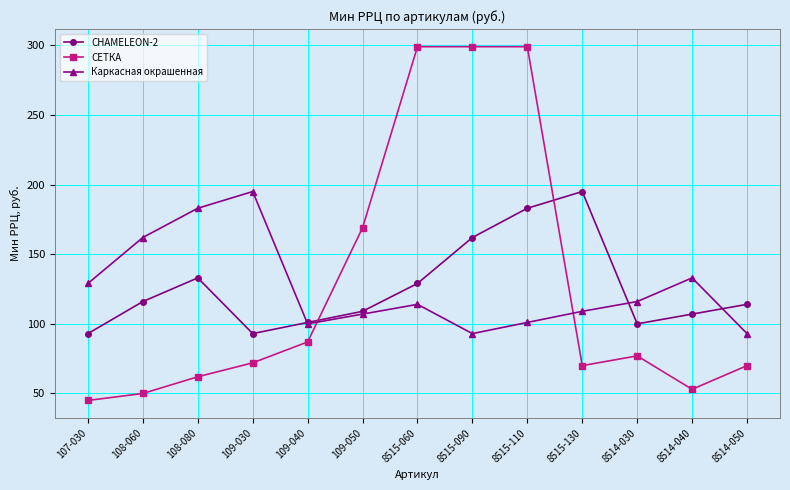

How many times do СЕТКА and Каркасная окрашенная cross each other?

2